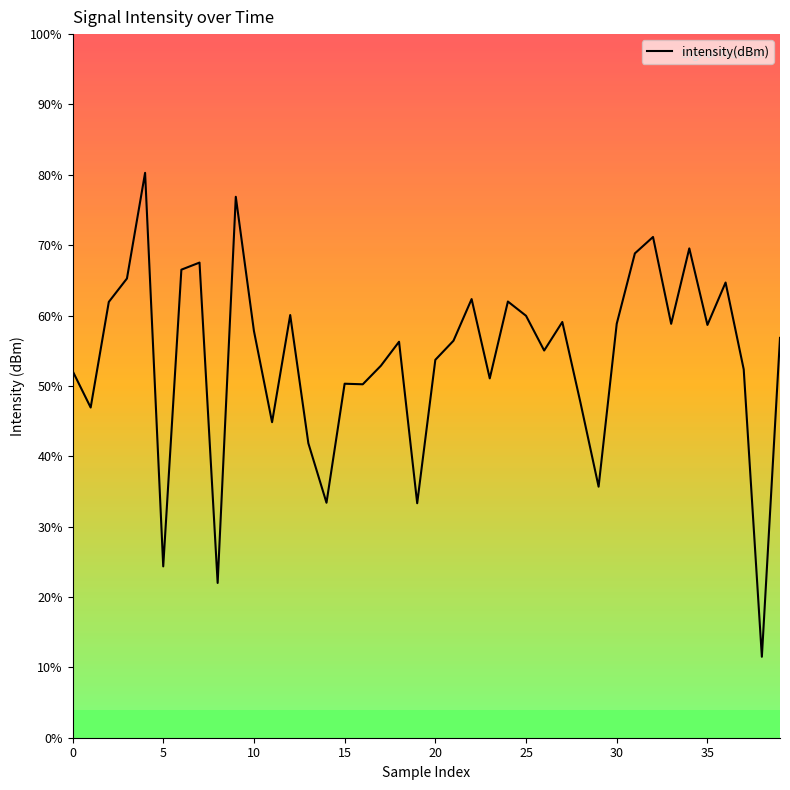

Is this an area chart (filled region under the line)?

No